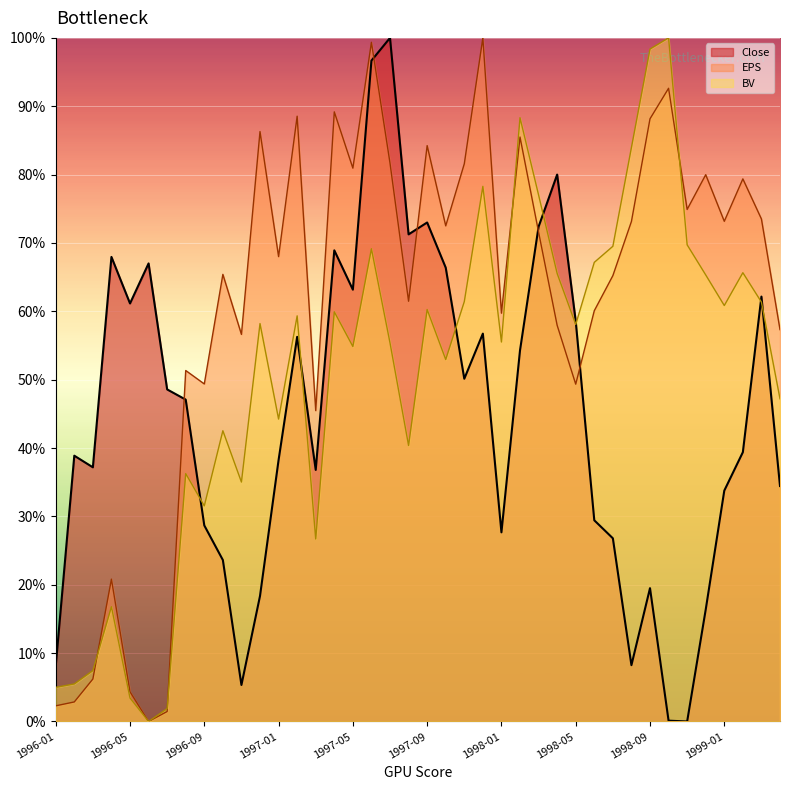

What is the difference between the second highest and second lowest values in the BV series?

96.5